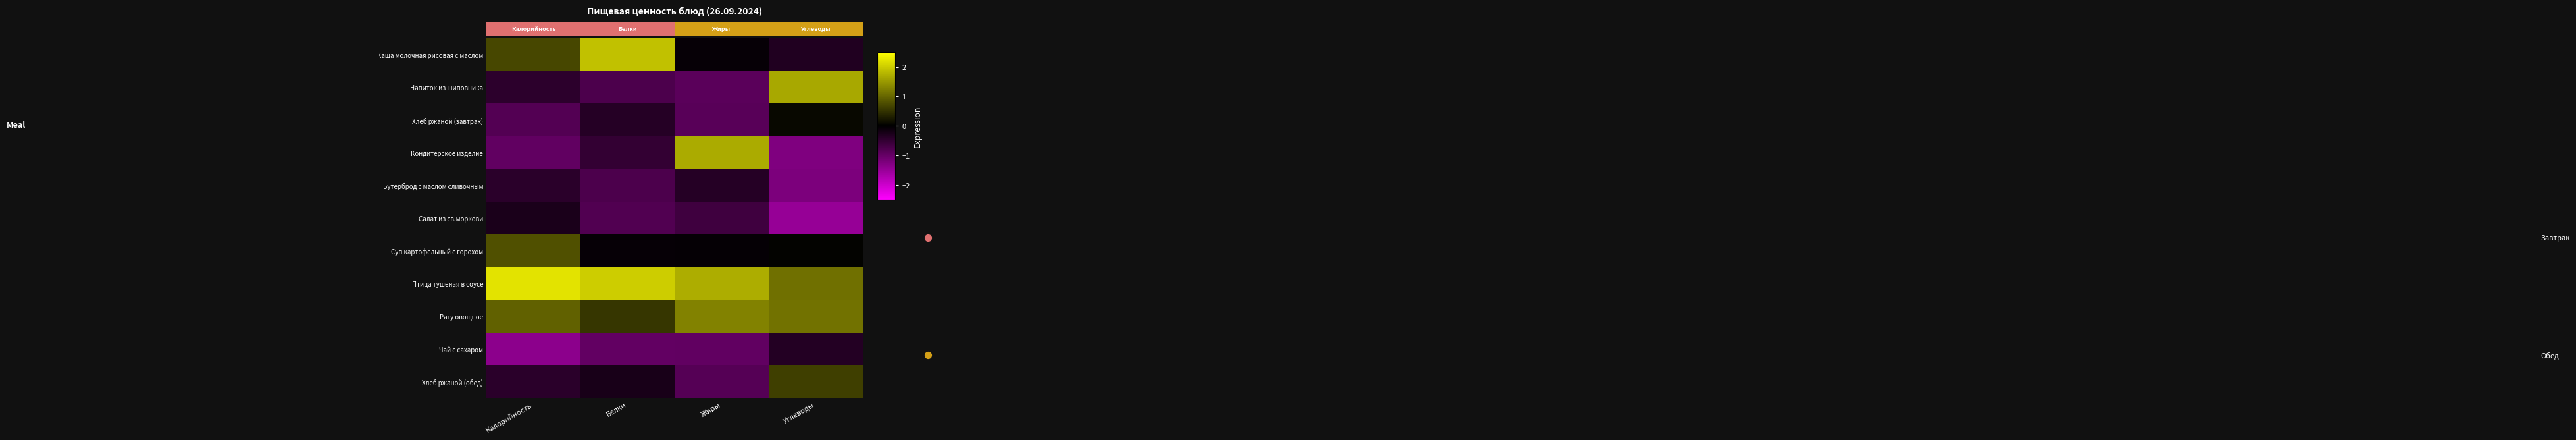

Where does the Хлеб ржаной (обед) series first go above 0?

Углеводы